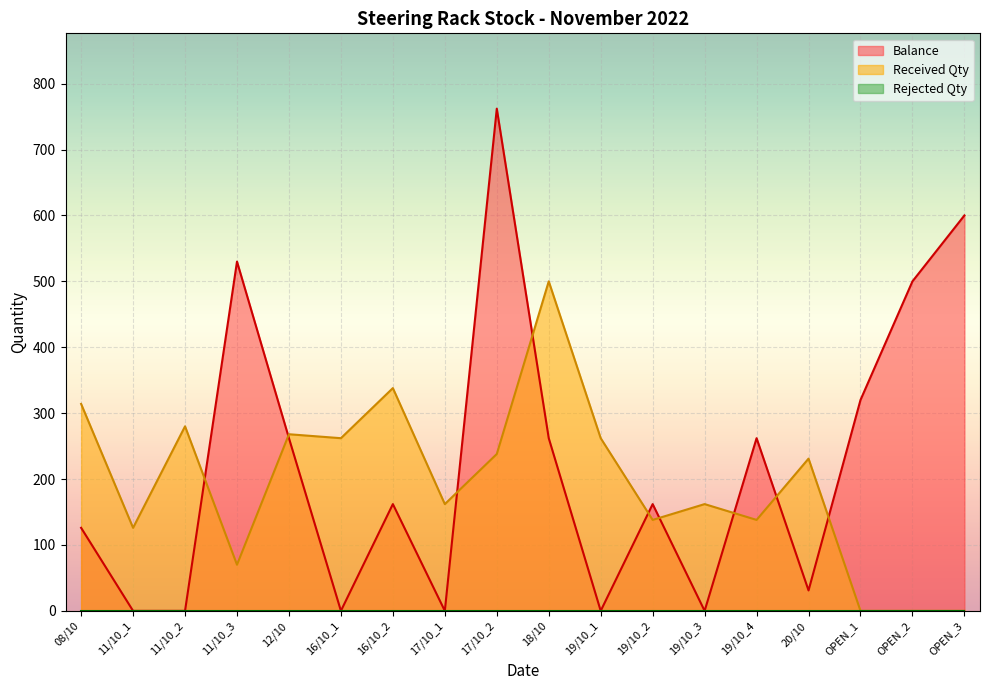

What is the difference between the maximum and minimum values in the Received Qty series?

500